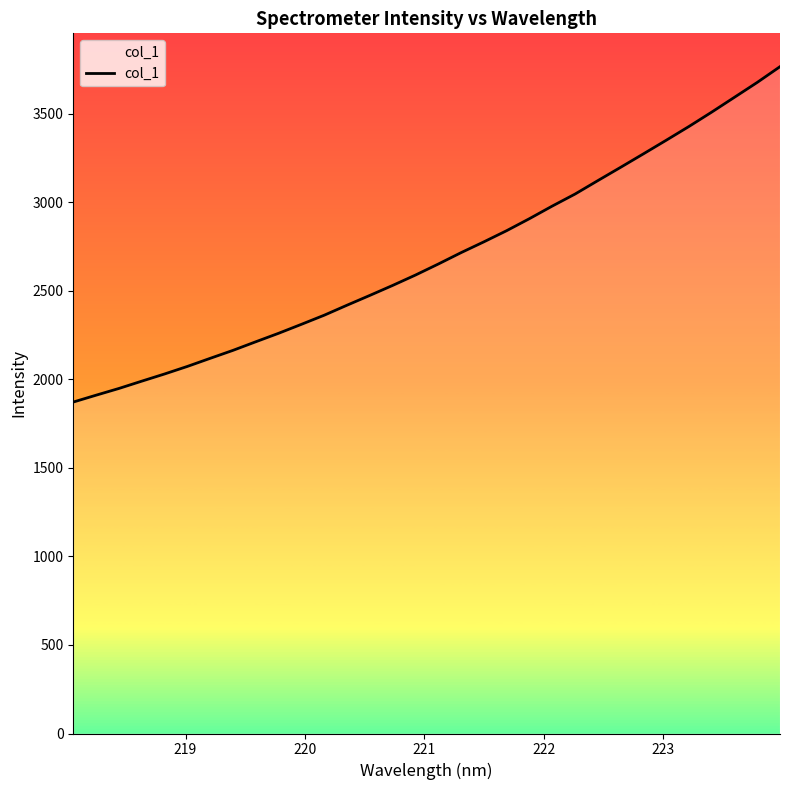

Count the number of data series in this chart.

1